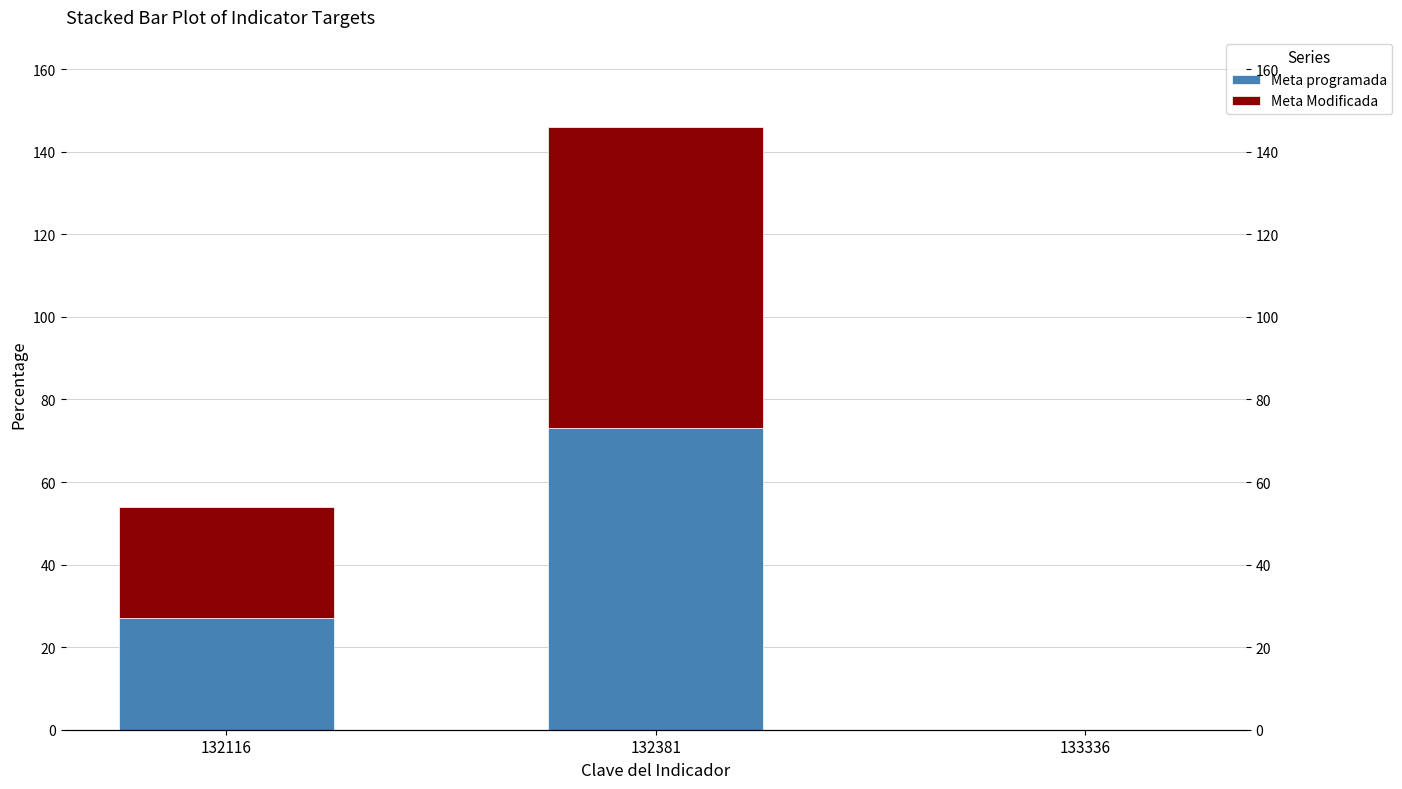

True or false: Meta programada has a value of 0.0 at 133336.

True